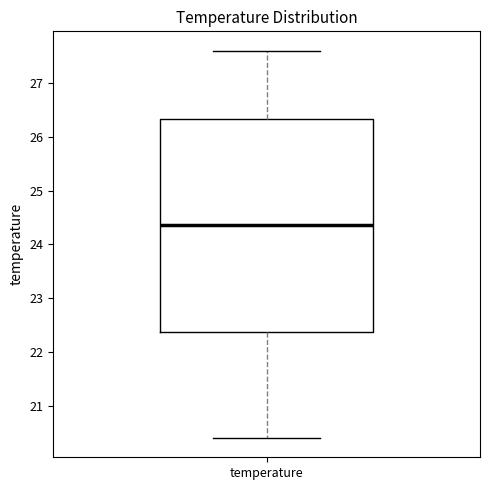

Read this box plot against the y-axis: the position of the median line, the range covered by the box, and the ends of both whiskers. The values are not printed on the chart, so give them approximately, as read against the axis.

median 24.4, box 22.4 to 26.3, whiskers 20.4 to 27.6